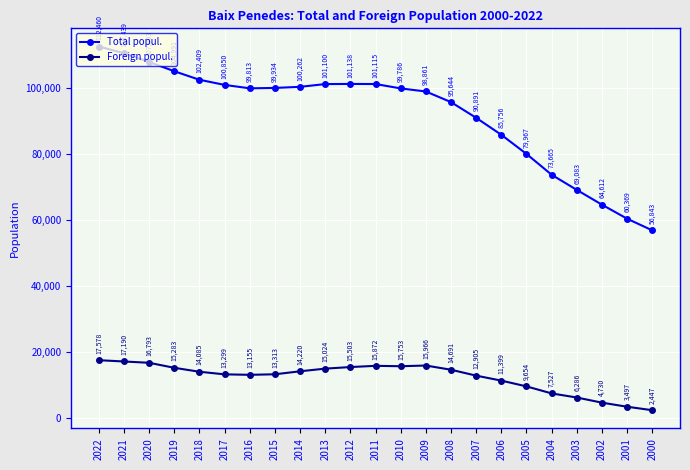

The Foreign popul. series shows 13155 at 2016. True or false?

True